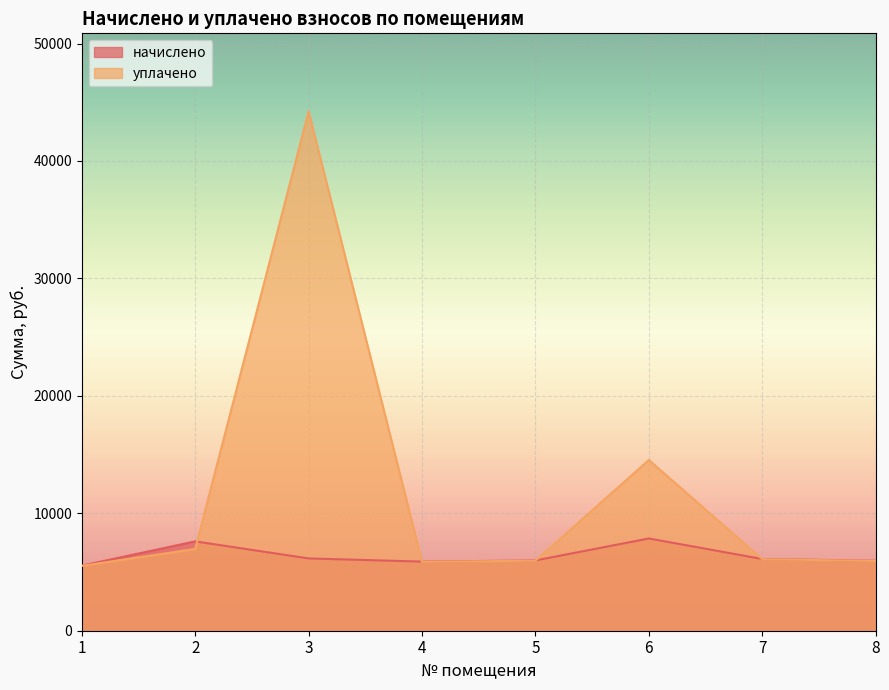

What is the average value of the уплачено series?

11889.6